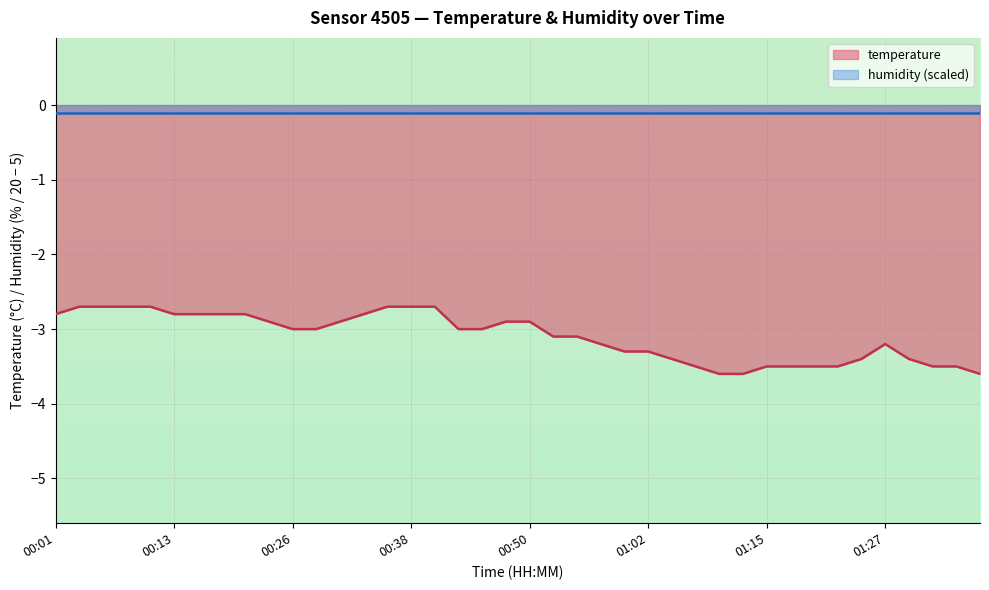

The chart shows a value of -2.7 at 00:03. True or false?

True